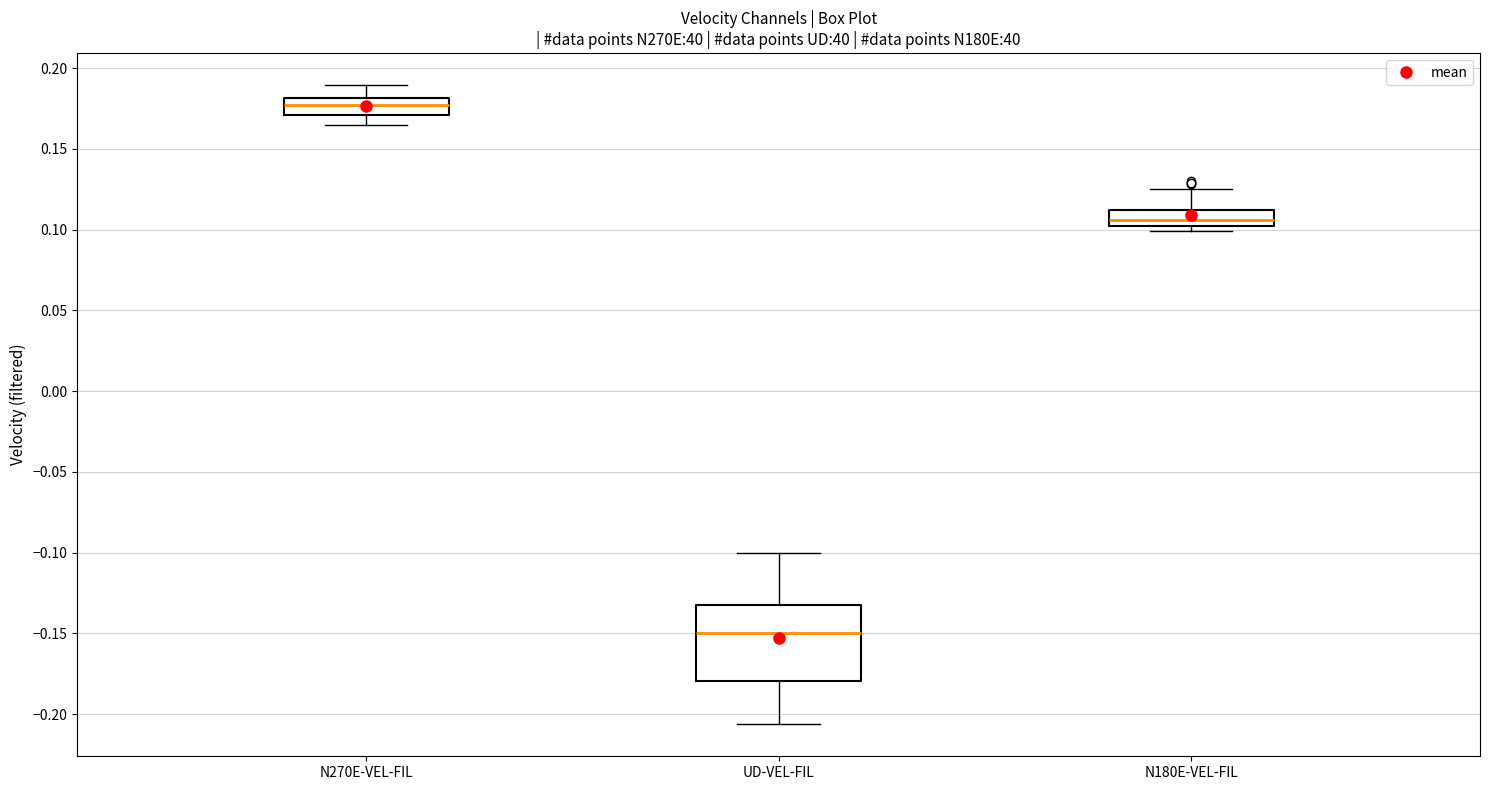

Reading left to right, read every box against the y-axis: the position of its median line, the range the box covers, and the ends of its whiskers. The values are not printed on the chart, so give them approximately, as read against the axis.

N270E-VEL-FIL: median 0.175, box 0.170 to 0.180, whiskers 0.165 to 0.190
UD-VEL-FIL: median -0.150, box -0.180 to -0.135, whiskers -0.205 to -0.100
N180E-VEL-FIL: median 0.105, box 0.100 to 0.110, whiskers 0.100 (just below the box's lower edge) to 0.125